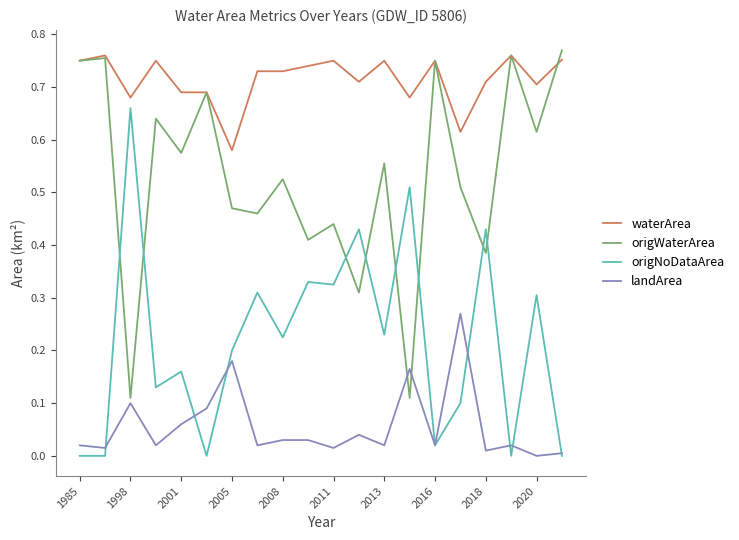

How many series are shown in this chart?

4